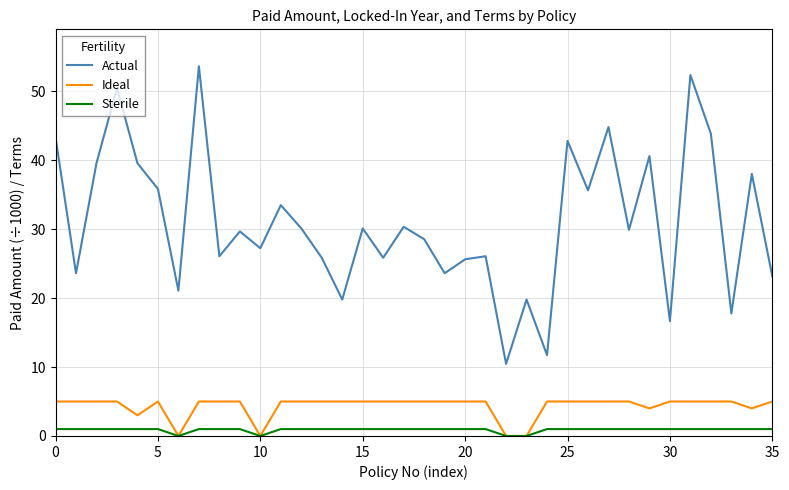

True or false: Sterile and Actual intersect in this chart.

False